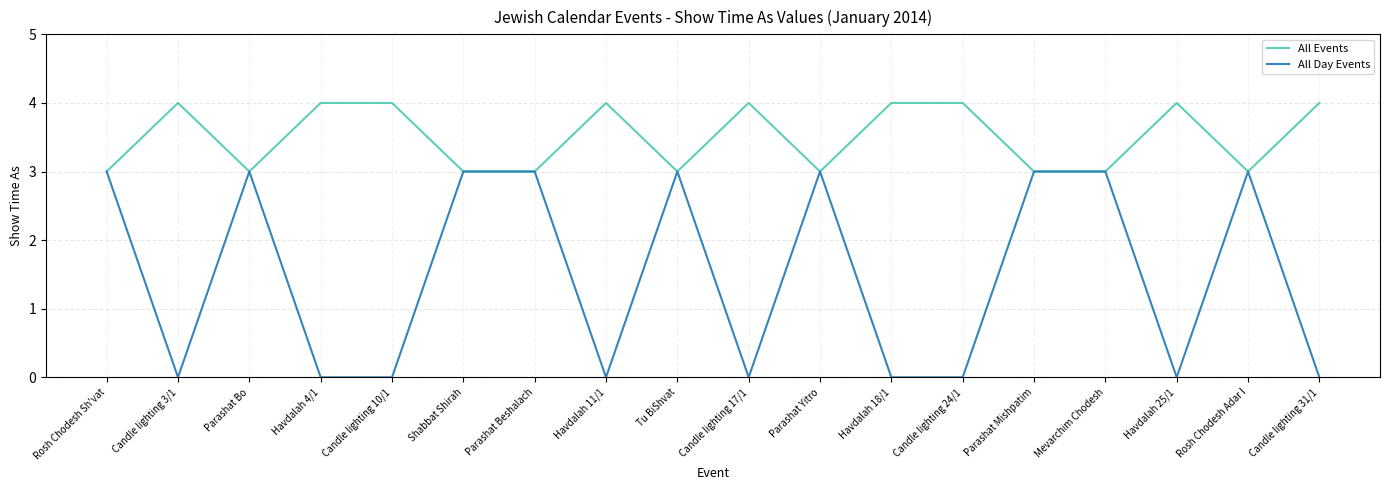

List the series in order of their peak value, highest first.

All Events, All Day Events